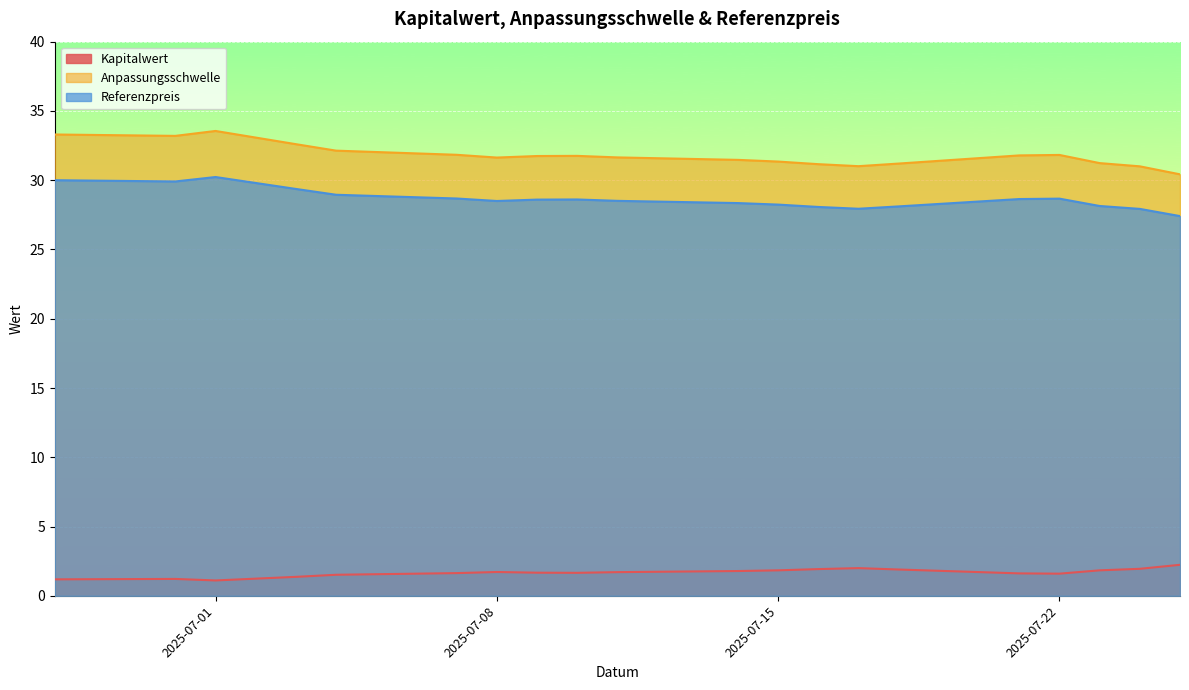

Is it true that Anpassungsschwelle equals 31.2 at 2025-07-23?

True